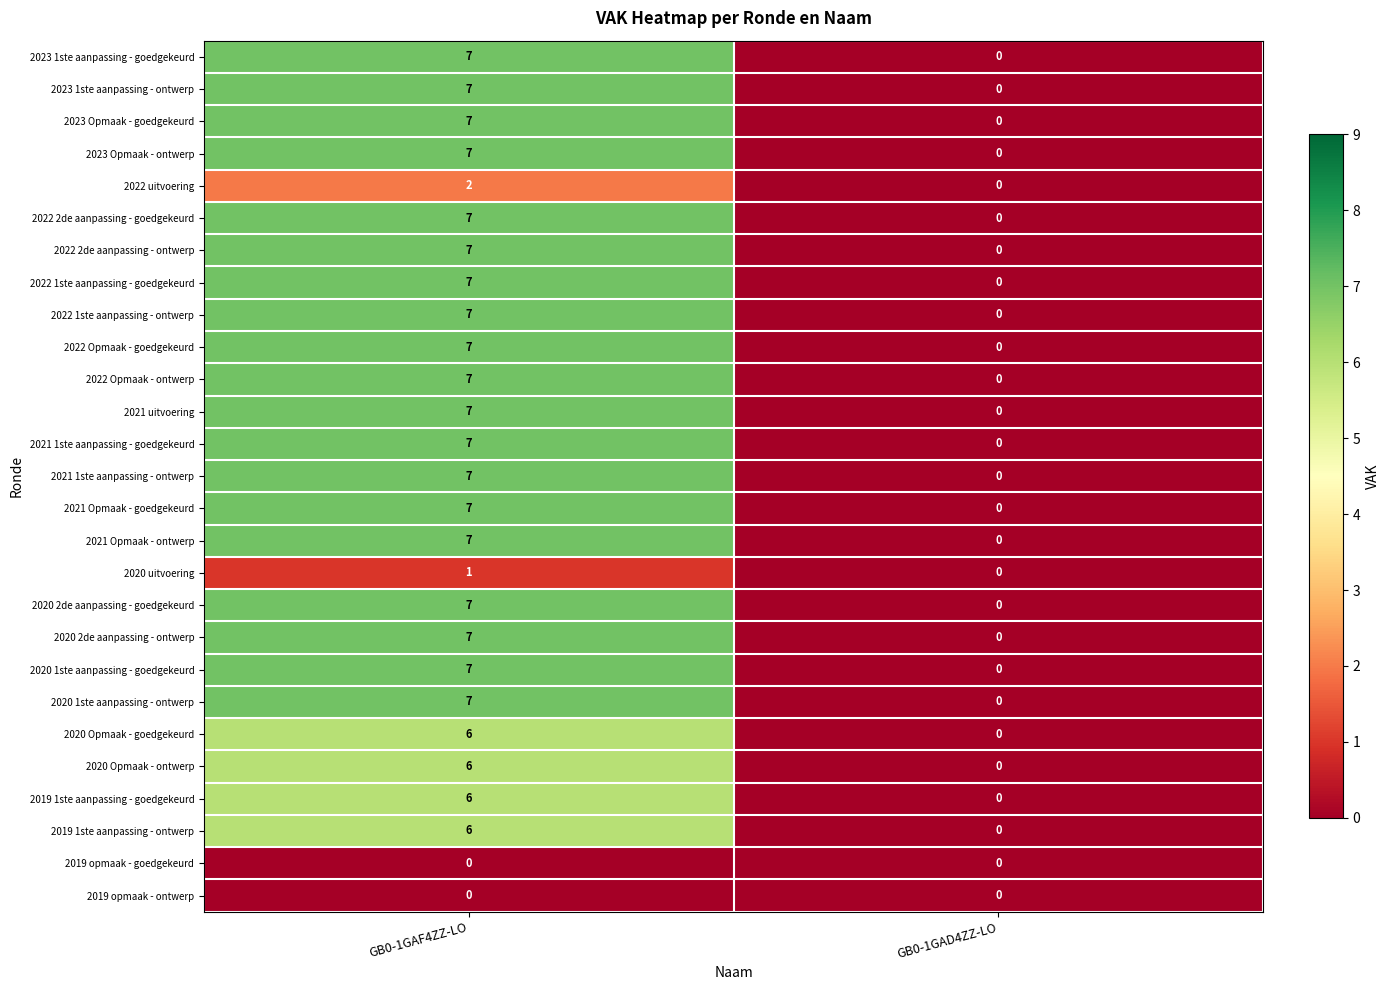

What is the maximum value shown in the chart?

7